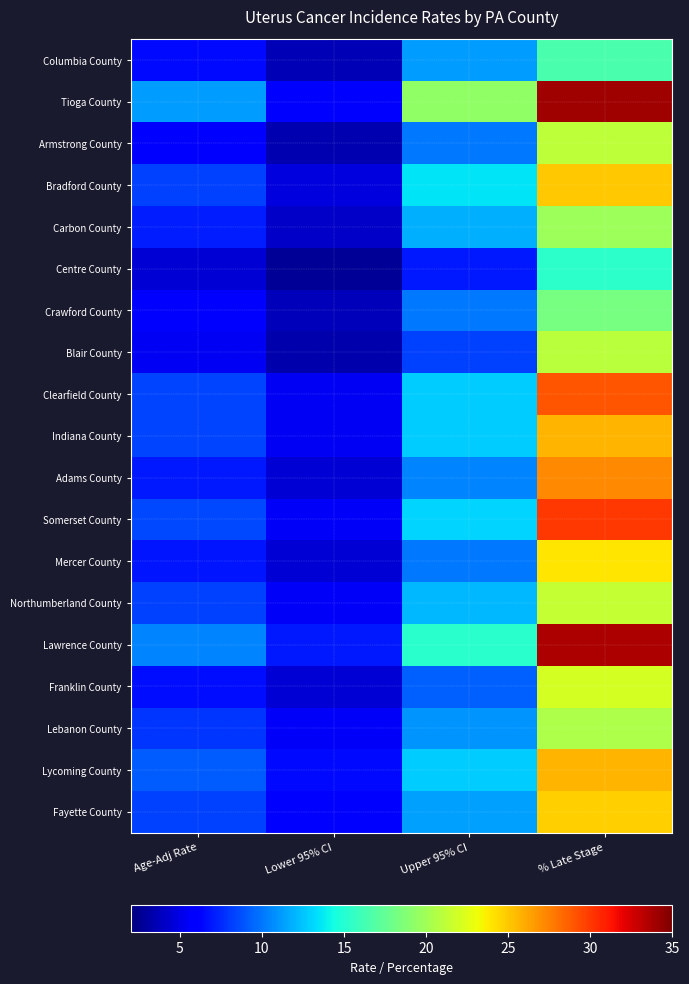

At Lower 95% CI, list the series in order from largest to smallest.

Lawrence County, Lycoming County, Tioga County, Fayette County, Somerset County, Northumberland County, Lebanon County, Clearfield County, Indiana County, Bradford County, Adams County, Mercer County, Franklin County, Carbon County, Crawford County, Columbia County, Armstrong County, Blair County, Centre County